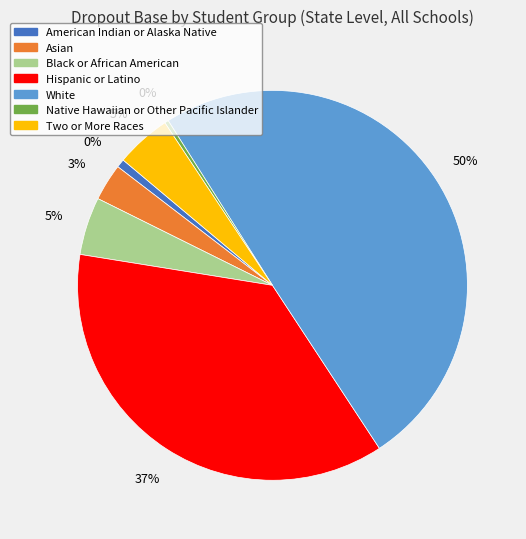

Which category has the smallest portion of the pie?

Native Hawaiian or Other Pacific Islander